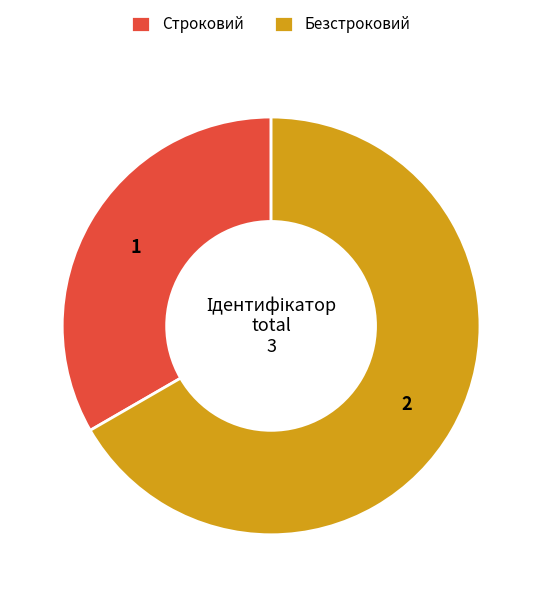

How many segments does this pie chart have?

2